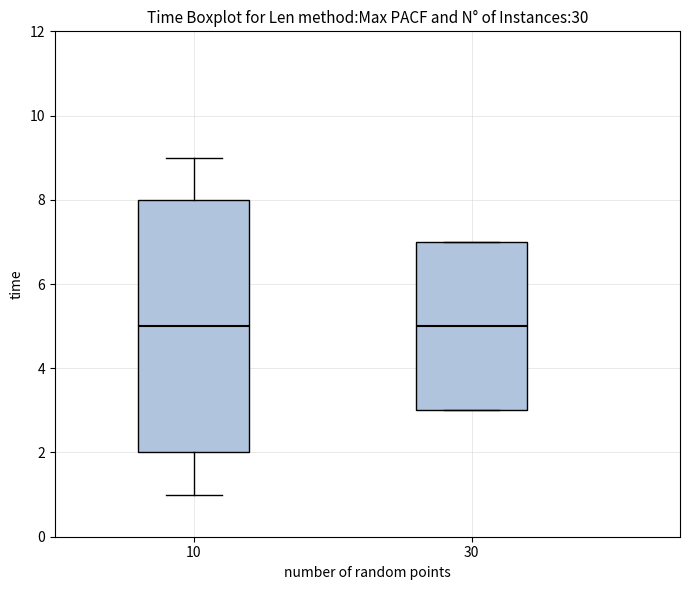

Comparing the boxes themselves (not the whiskers), which one is the tallest?

10